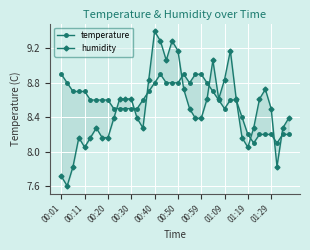

Is it true that temperature equals 8.6 at 27?

True